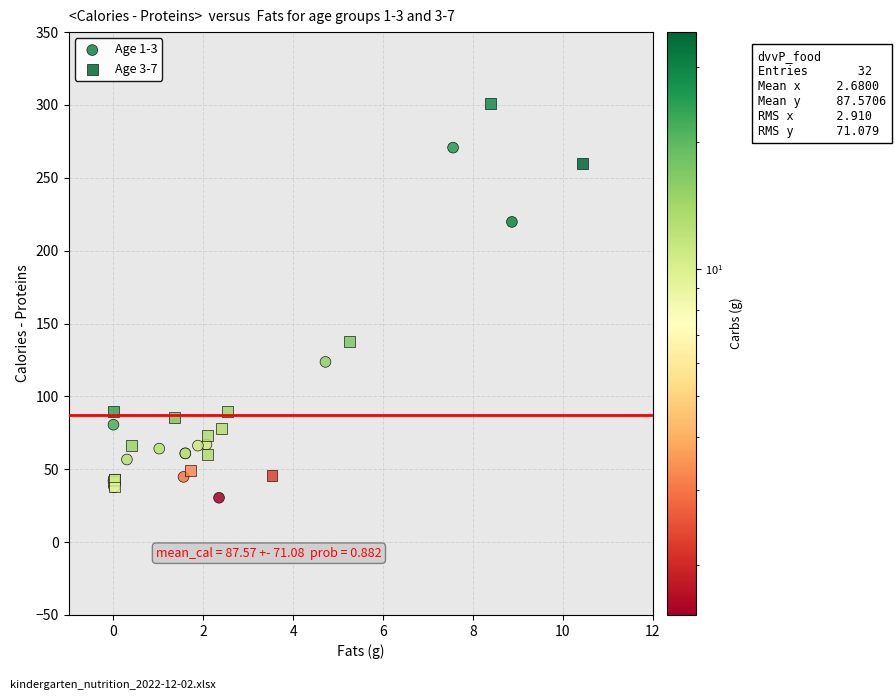

Which series contains the highest Y value?

Age 3-7